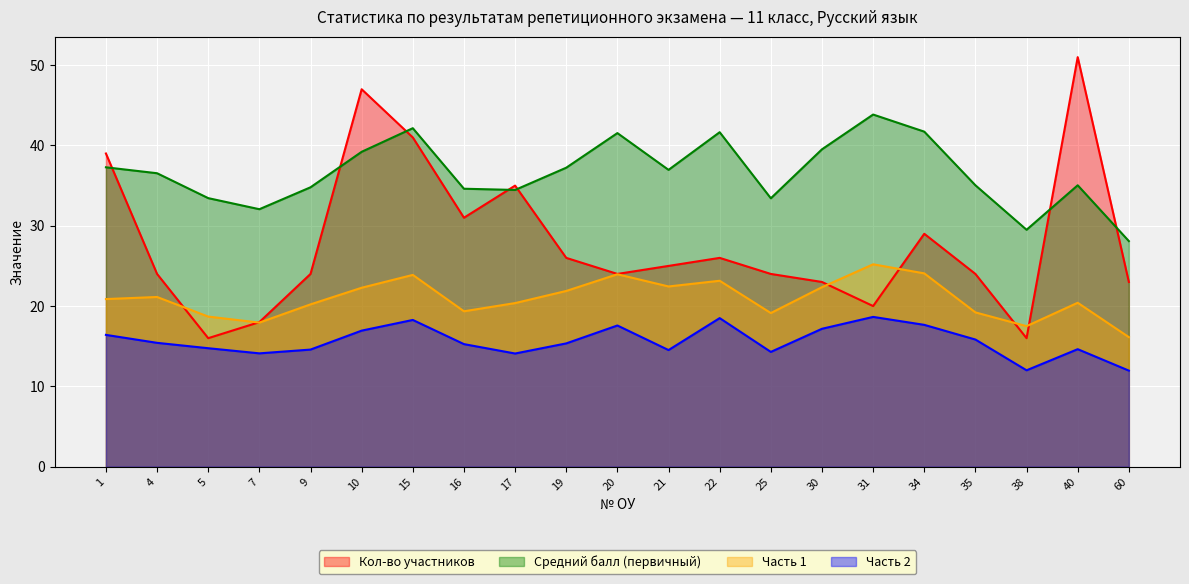

Is it true that Средний балл (первичный) equals 39.5 at 30?

True